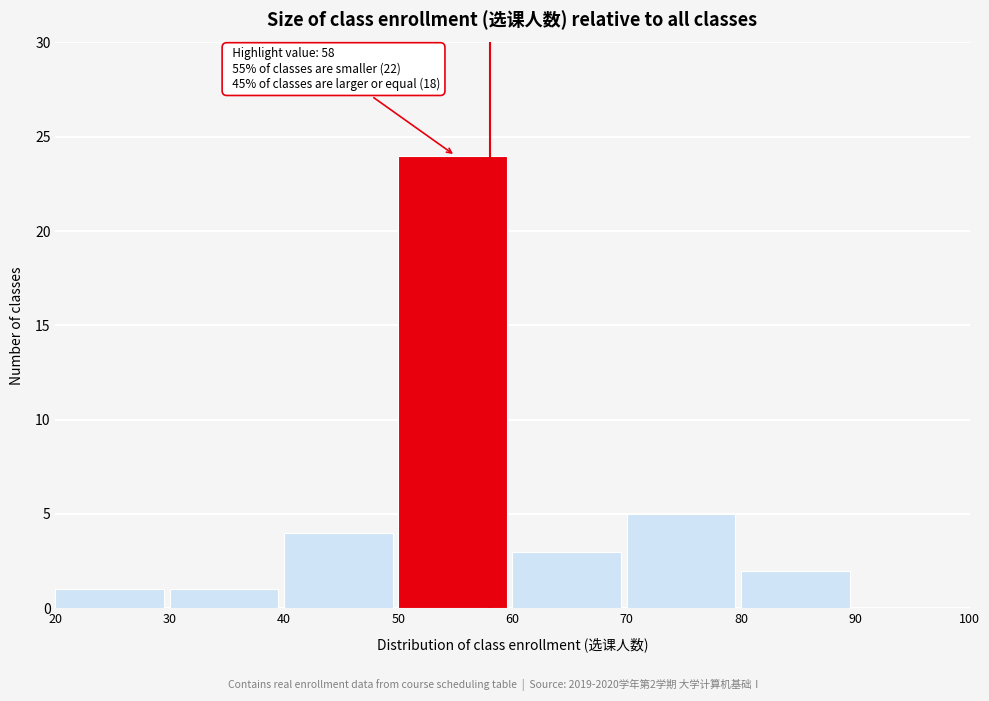

Which range on the x-axis has the tallest bar?

50 to 60